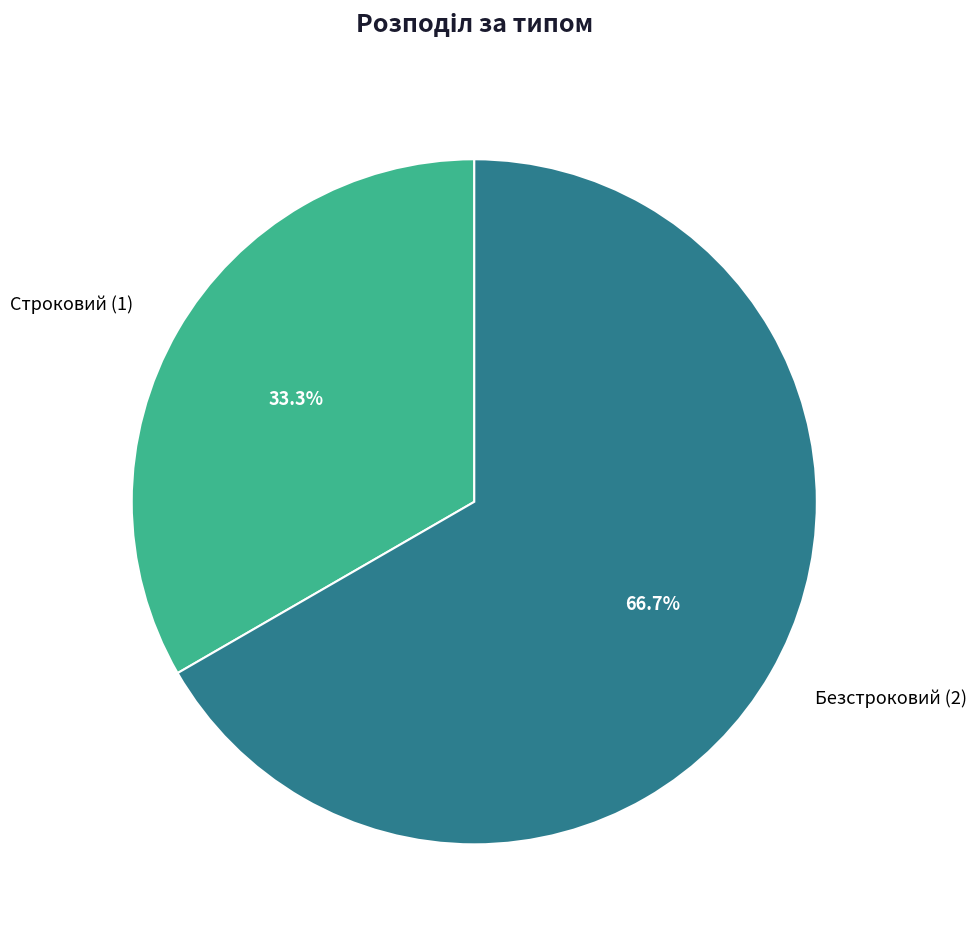

To the nearest percent, what is the average slice percentage?

50%